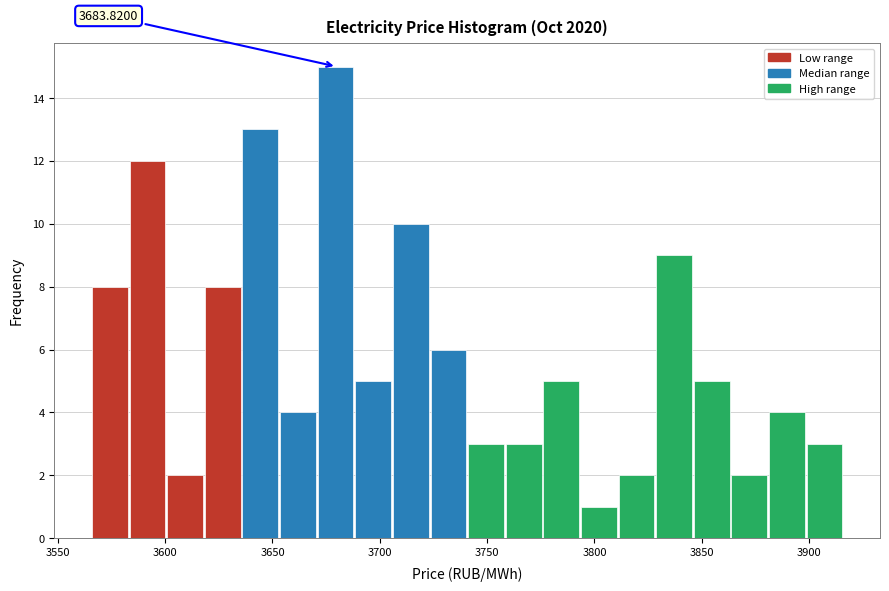

Read against the x-axis, roughly where is the centre of the tallest bar?

3680